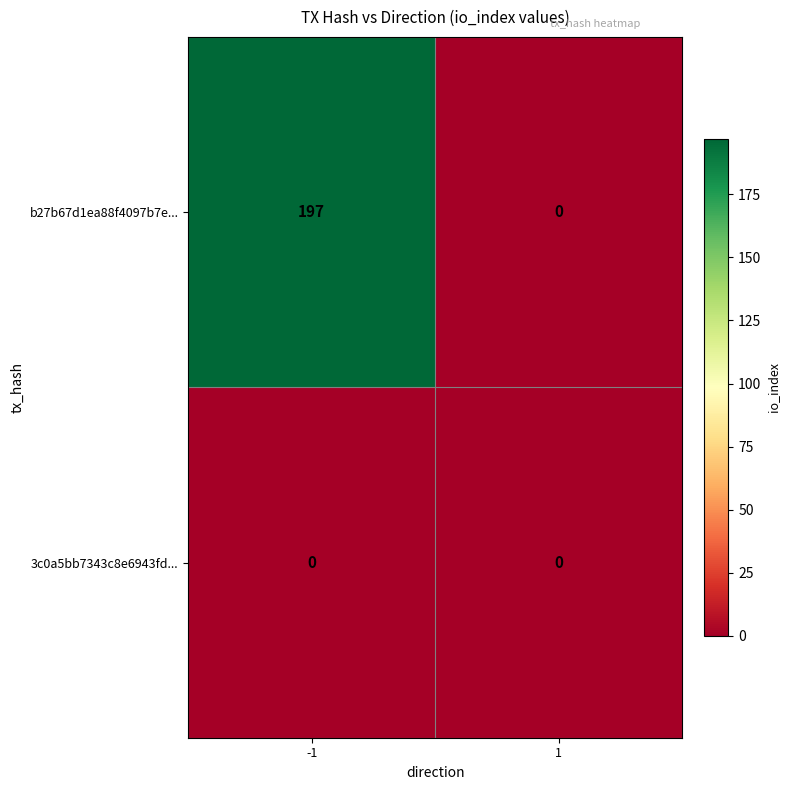

At which category is the sum across all series the highest?

-1